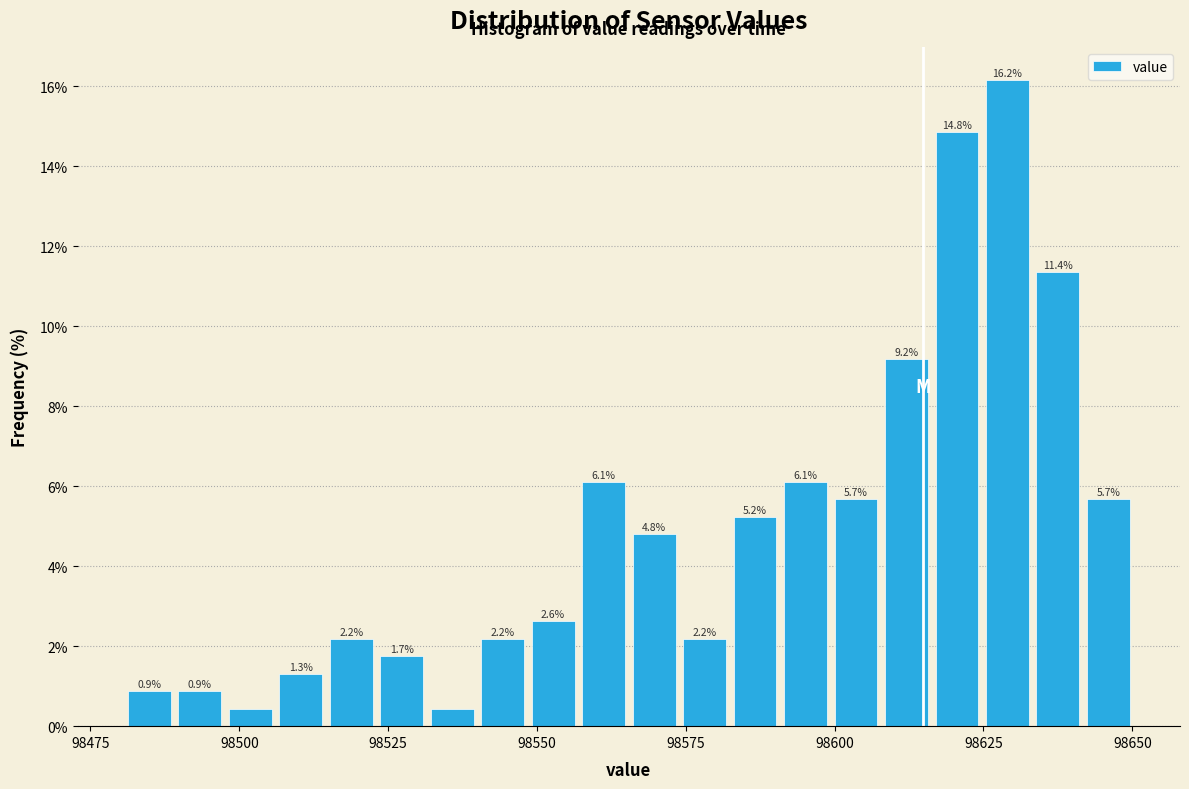

Around what value on the x-axis is the tallest bar? Give the approximate position of its centre, as read against the axis.

98630